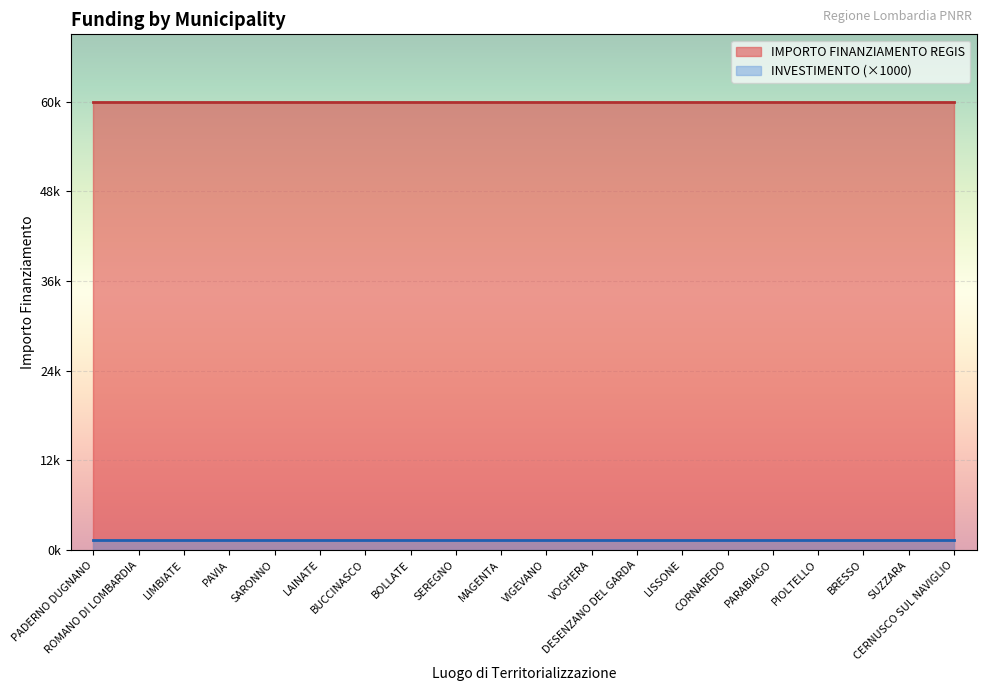

What are all the series names shown in the legend?

IMPORTO FINANZIAMENTO REGIS, INVESTIMENTO (×1000)